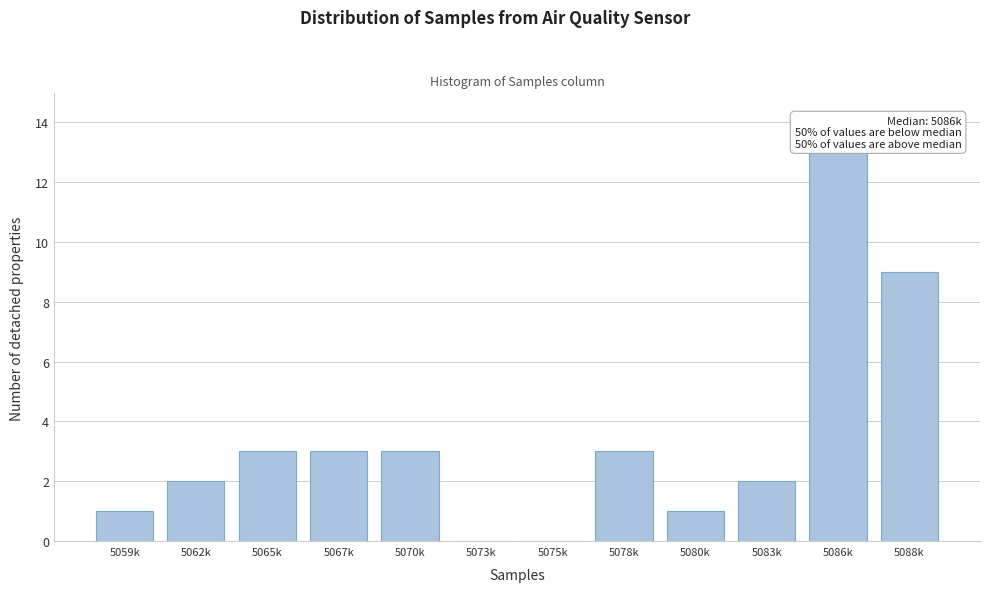

Reading left to right, list all the values displayed in this chart.

5059k=1	5062k=2	5065k=3	5067k=3	5070k=3	5073k=0	5075k=0	5078k=3	5080k=1	5083k=2	5086k=13	5088k=9